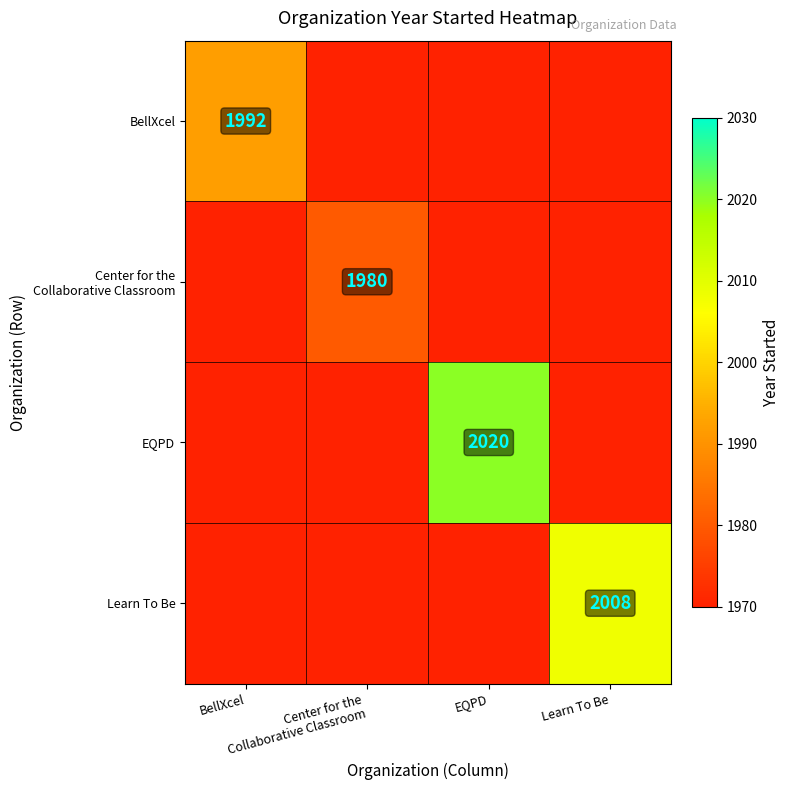

Rank the categories by BellXcel value from lowest to highest.

Center for the Collaborative Classroom, Learn To Be, EQPD, BellXcel